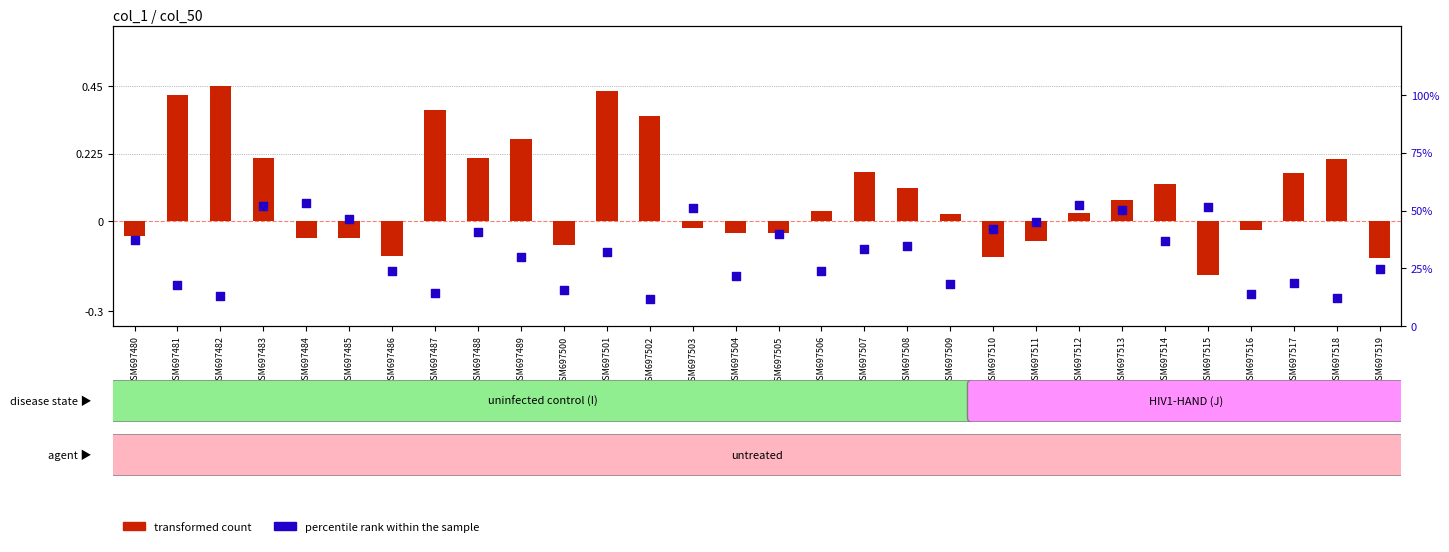

At which category is the sum across all series the highest?

GSM697484